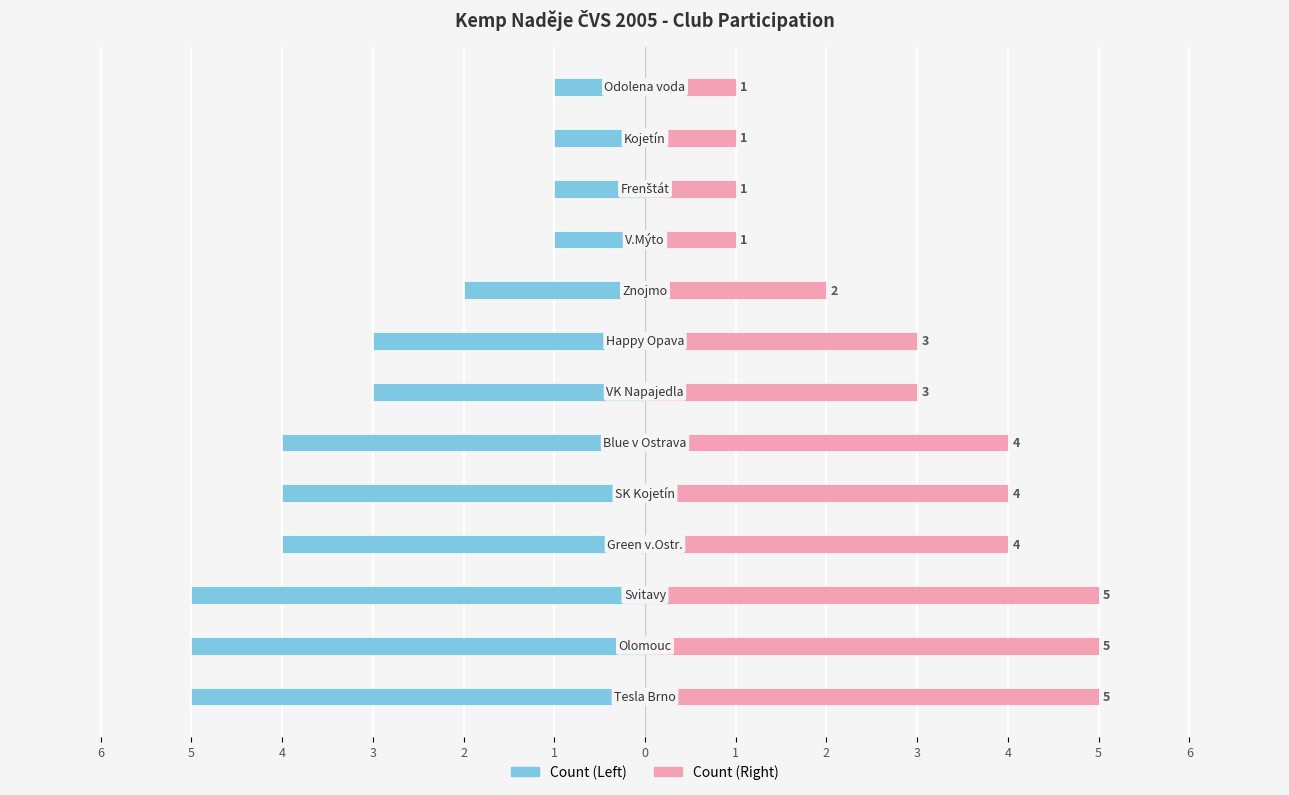

What is the sum of all Count (Left) values?

-39